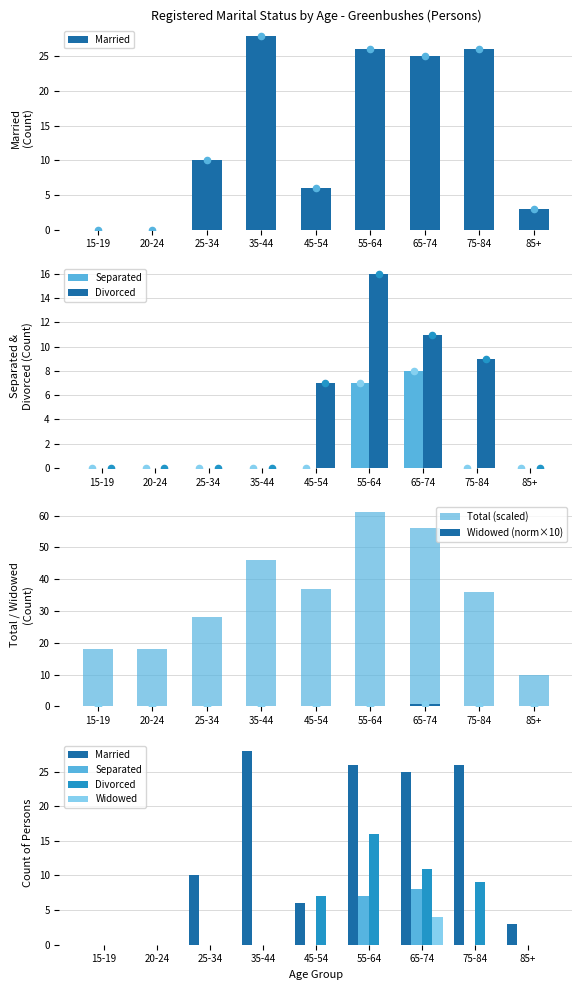

Which series has the largest total across all categories?

Total (scaled)